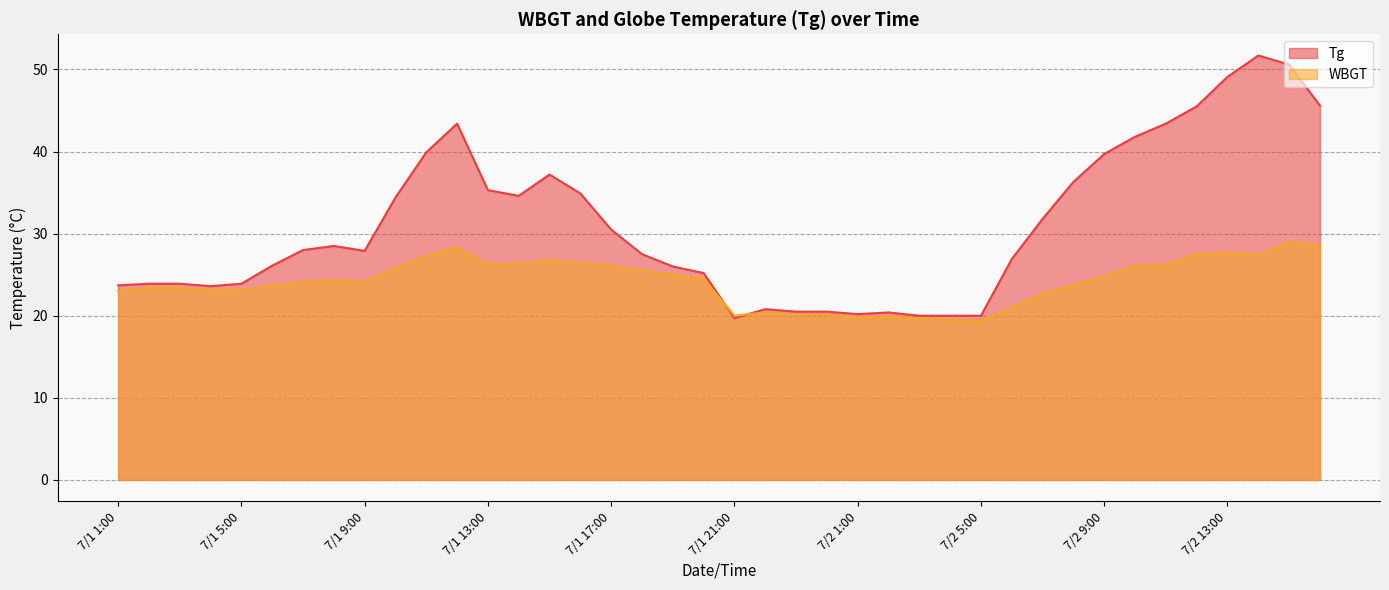

Reading right to left, extract all data points from this chart.

Tg: 7/2 16:00=45.6	7/2 15:00=50.6	7/2 14:00=51.7	7/2 13:00=49.1	7/2 12:00=45.5	7/2 11:00=43.4	7/2 10:00=41.8	7/2 9:00=39.7	7/2 8:00=36.3	7/2 7:00=31.8	7/2 6:00=26.9	7/2 5:00=20.0	7/2 4:00=20.0	7/2 3:00=20.0	7/2 2:00=20.4	7/2 1:00=20.2	7/1 24:00=20.5	7/1 23:00=20.5	7/1 22:00=20.8	7/1 21:00=19.7	7/1 20:00=25.2	7/1 19:00=26.0	7/1 18:00=27.5	7/1 17:00=30.5	7/1 16:00=34.9	7/1 15:00=37.2	7/1 14:00=34.6	7/1 13:00=35.3	7/1 12:00=43.4	7/1 11:00=39.9	7/1 10:00=34.4	7/1 9:00=27.9	7/1 8:00=28.5	7/1 7:00=28.0	7/1 6:00=26.1	7/1 5:00=23.9	7/1 4:00=23.6	7/1 3:00=23.9	7/1 2:00=23.9	7/1 1:00=23.7
WBGT: 7/2 16:00=28.6	7/2 15:00=29.0	7/2 14:00=27.4	7/2 13:00=27.7	7/2 12:00=27.5	7/2 11:00=26.2	7/2 10:00=26.1	7/2 9:00=24.8	7/2 8:00=23.7	7/2 7:00=22.7	7/2 6:00=21.0	7/2 5:00=19.4	7/2 4:00=19.5	7/2 3:00=19.7	7/2 2:00=19.9	7/2 1:00=19.8	7/1 24:00=20.1	7/1 23:00=20.1	7/1 22:00=20.4	7/1 21:00=20.0	7/1 20:00=24.5	7/1 19:00=25.0	7/1 18:00=25.5	7/1 17:00=26.1	7/1 16:00=26.4	7/1 15:00=26.8	7/1 14:00=26.3	7/1 13:00=26.3	7/1 12:00=28.3	7/1 11:00=27.3	7/1 10:00=25.8	7/1 9:00=24.1	7/1 8:00=24.3	7/1 7:00=24.1	7/1 6:00=23.7	7/1 5:00=23.1	7/1 4:00=23.1	7/1 3:00=23.4	7/1 2:00=23.4	7/1 1:00=23.0